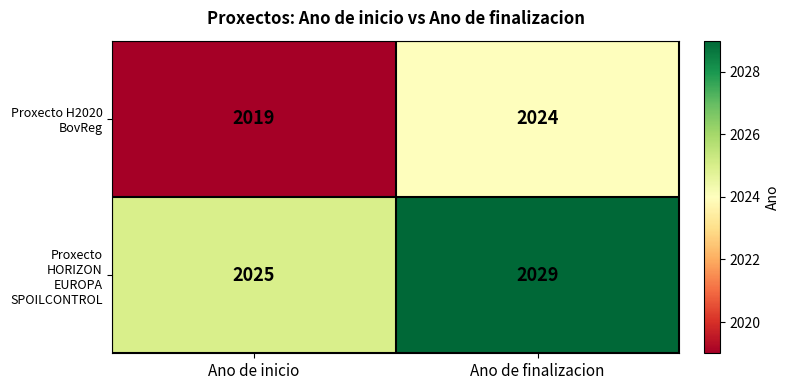

What is the average value of the Proxecto HORIZON EUROPA SPOILCONTROL series?

2027